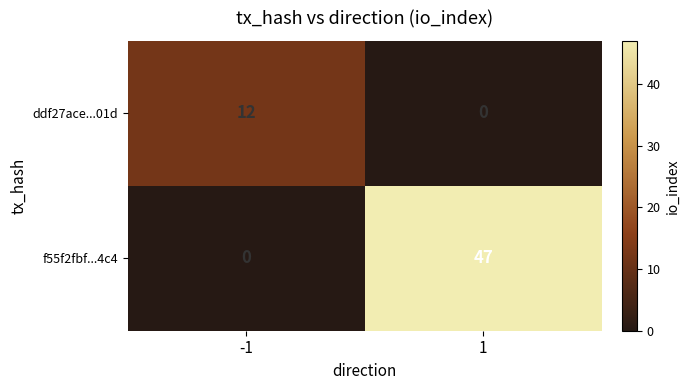

Reading right to left, list all the values displayed in this chart.

ddf27ace...01d: 0	12
f55f2fbf...4c4: 47	0